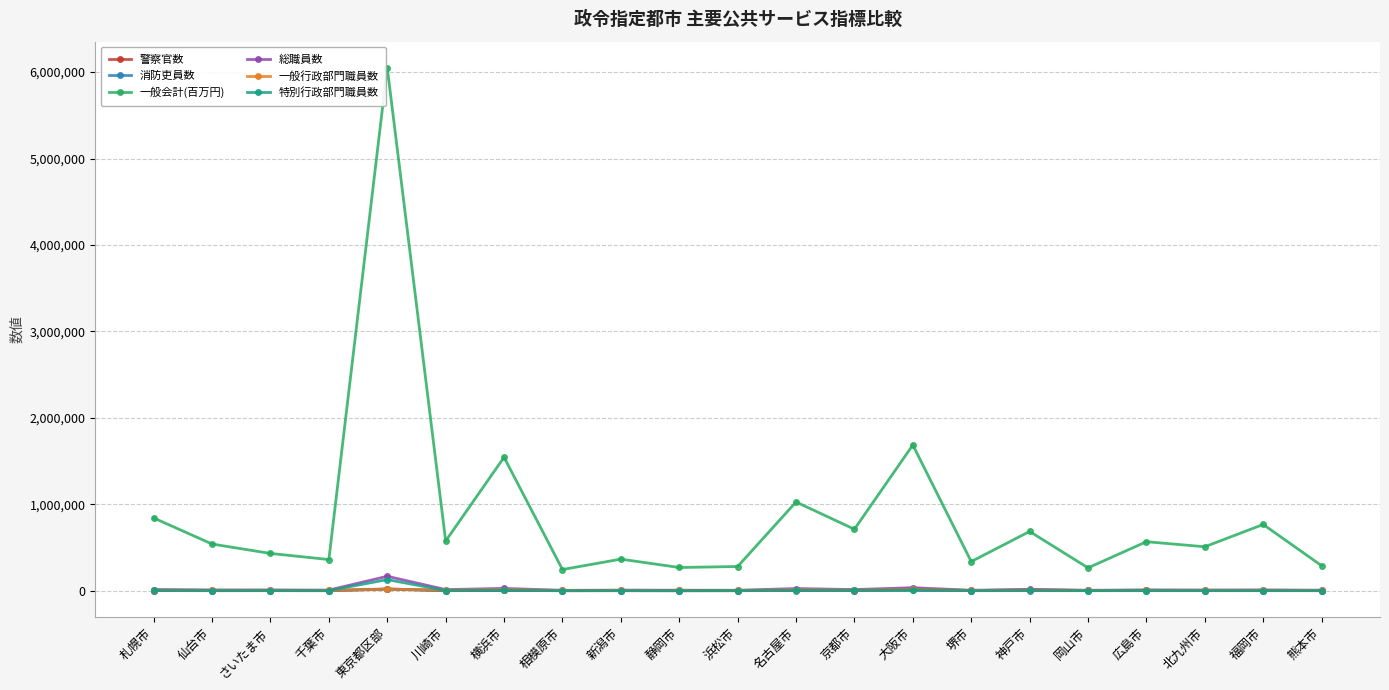

Which series ends up on top after the final intersection of 特別行政部門職員数 and 一般行政部門職員数?

一般行政部門職員数